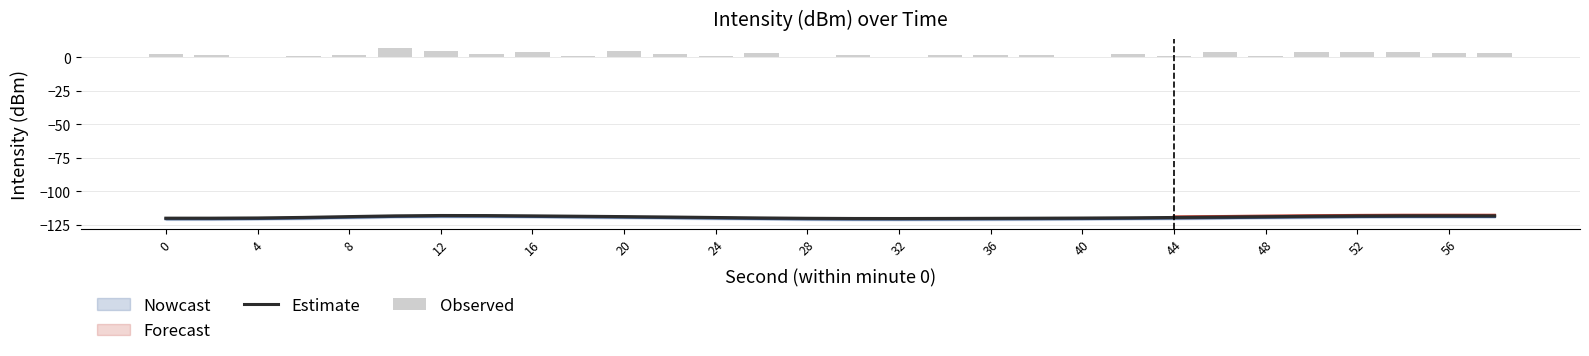

Reading right to left, transcribe all the data shown in this chart.

Estimate: -118.3	-118.2	-118.2	-118.4	-118.6	-118.9	-119.2	-119.5	-119.7	-119.9	-120.0	-120.1	-120.2	-120.2	-120.2	-120.1	-119.8	-119.5	-119.1	-118.8	-118.5	-118.3	-118.0	-118.0	-118.3	-118.8	-119.4	-119.8	-120.0	-120.0
Observed: 3.1	3.2	3.8	3.7	4.0	0.7	3.9	1.3	2.4	0.4	2.0	1.7	1.6	0.5	1.8	0.0	3.0	1.0	2.2	5.0	1.0	4.2	2.3	4.7	7.1	1.4	0.8	0.3	1.7	2.1